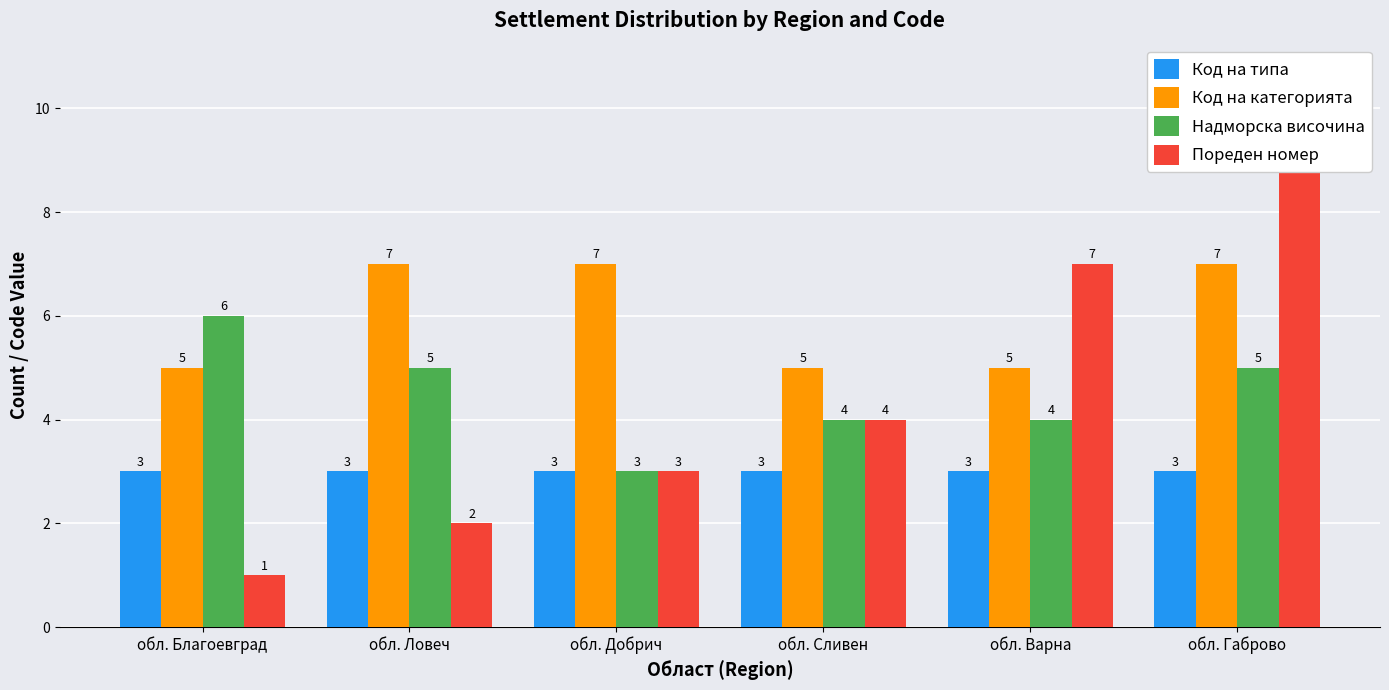

At how many categories does at least one series exceed 8?

1